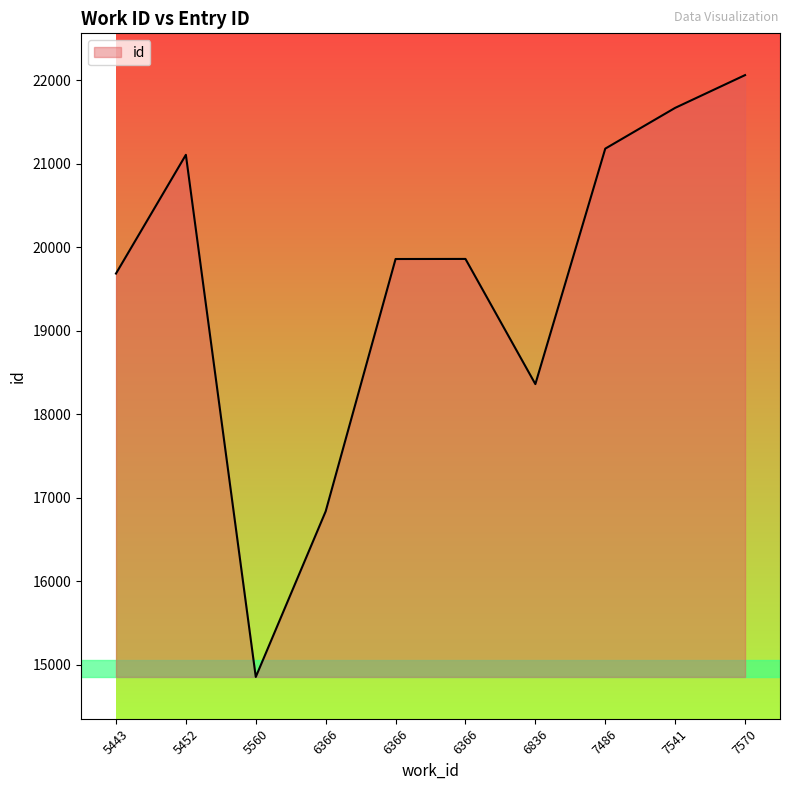

Does the chart display data point markers on the line(s)?

No